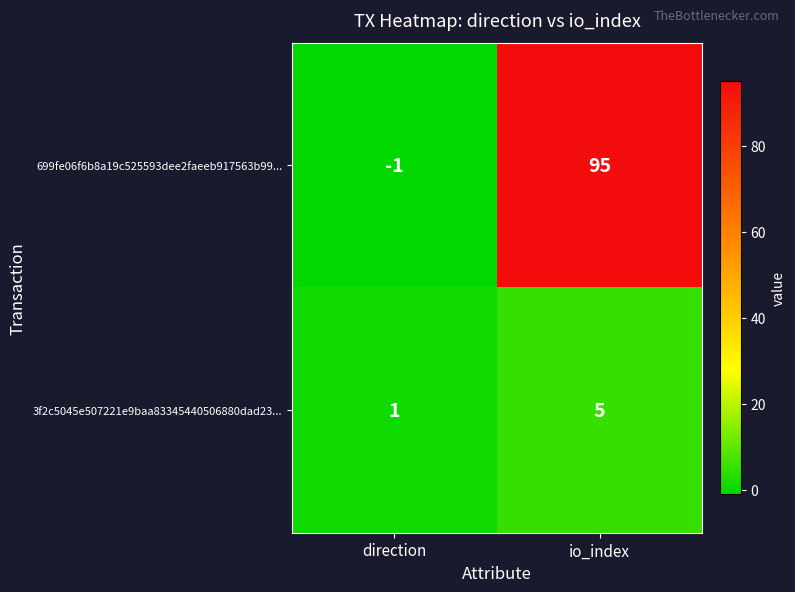

Reading left to right, what are all the values shown in this chart?

699fe06f6b8a19c525593dee2faeeb917563b99...: direction=-1	io_index=95
3f2c5045e507221e9baa83345440506880dad23...: direction=1	io_index=5